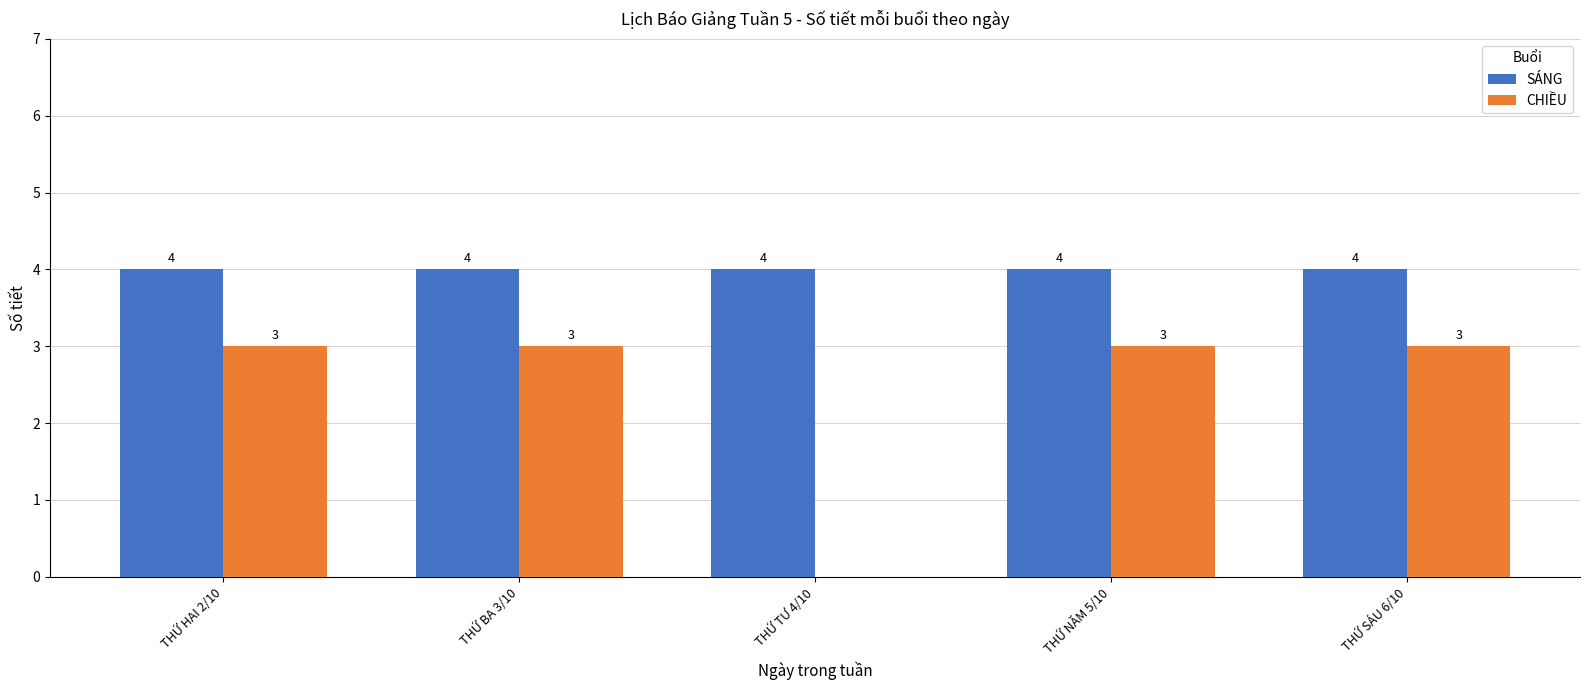

The value of CHIỀU at THỨ NĂM 5/10 is 1. True or false?

False